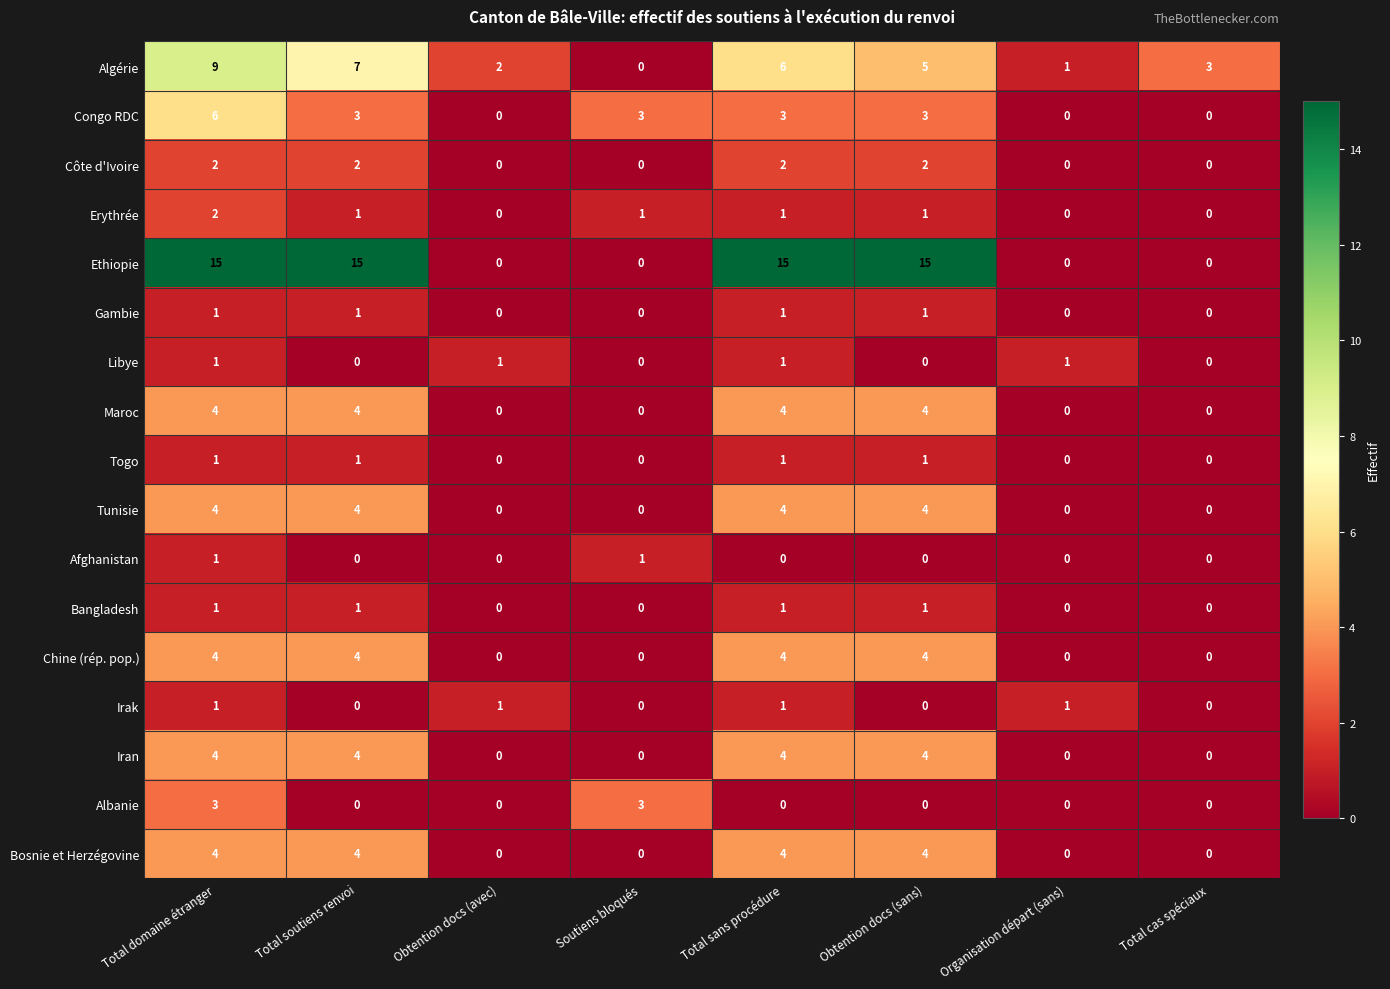

What is the total value across all series at Total domaine étranger?

63